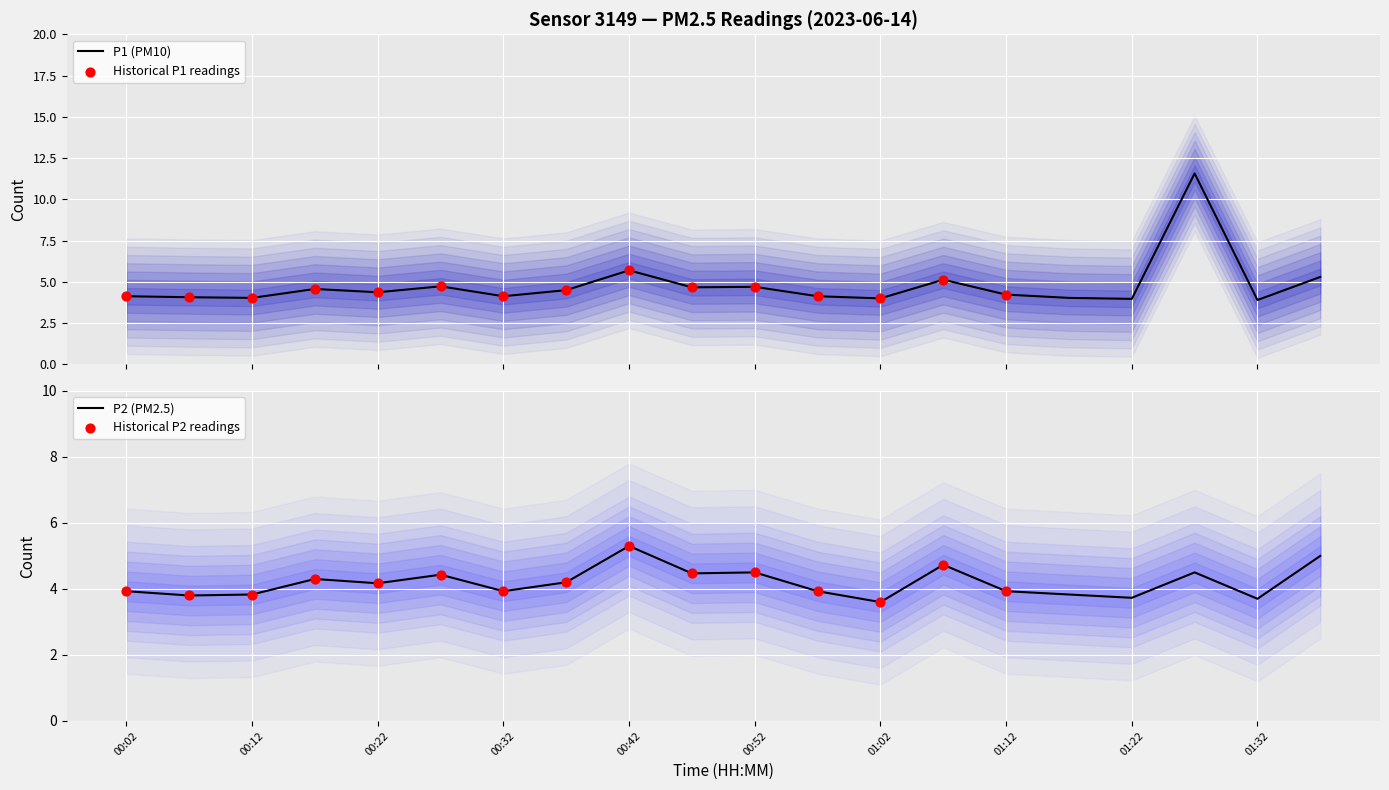

At which category is the sum across all series the highest?

01:27